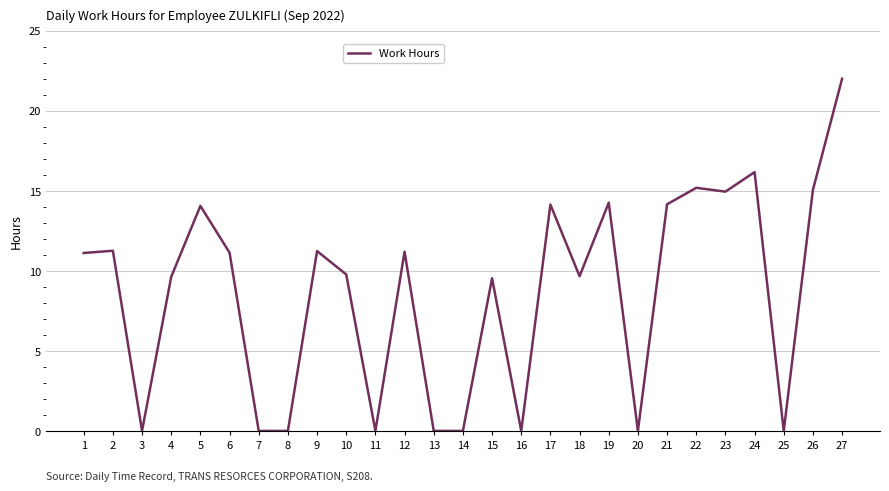

What is the change in value from 9 to 27?

+10.8